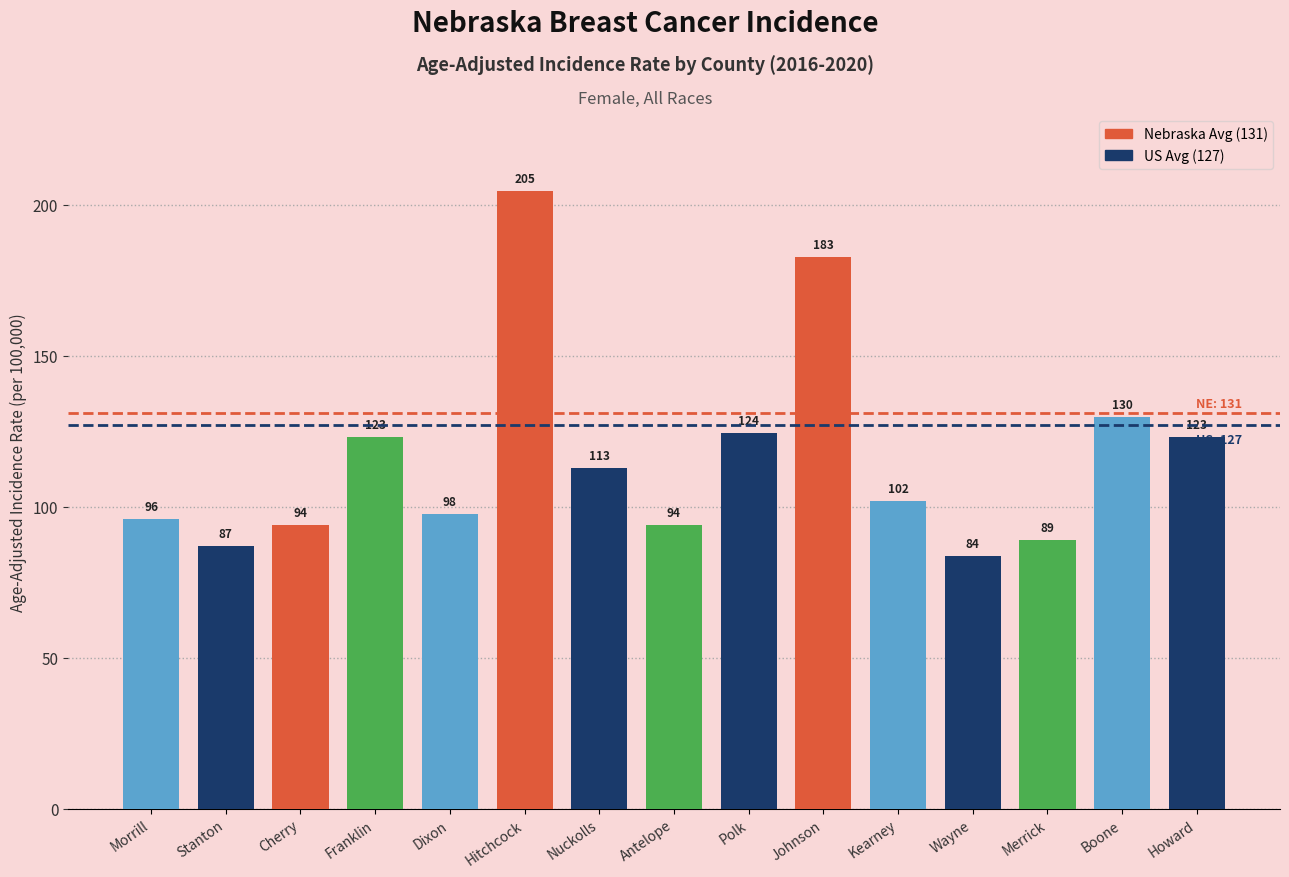

How many data points does each series have?

15